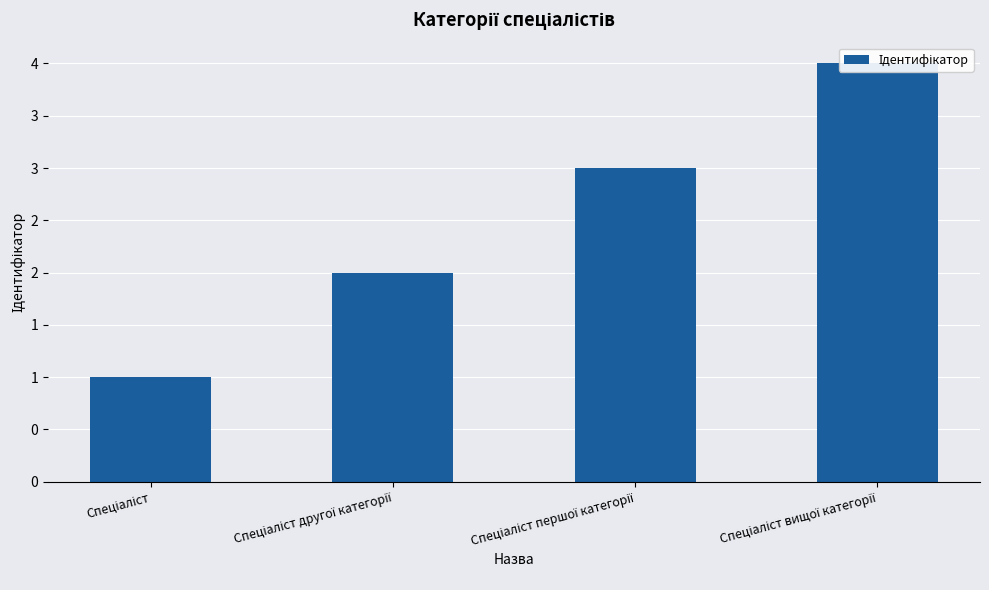

Reading left to right, extract all data points from this chart.

Спеціаліст=1	Спеціаліст другої категорії=2	Спеціаліст першої категорії=3	Спеціаліст вищої категорії=4